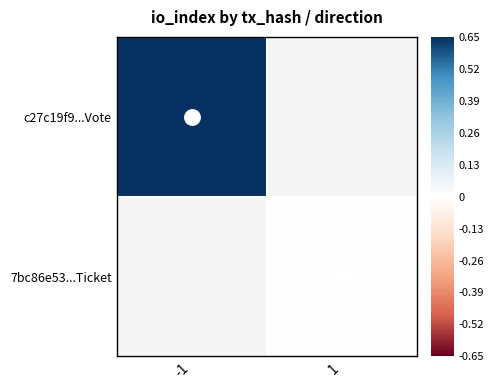

Is the value of 7bc86e53...Ticket at 1 greater than the value of c27c19f9...Vote at 1?

No